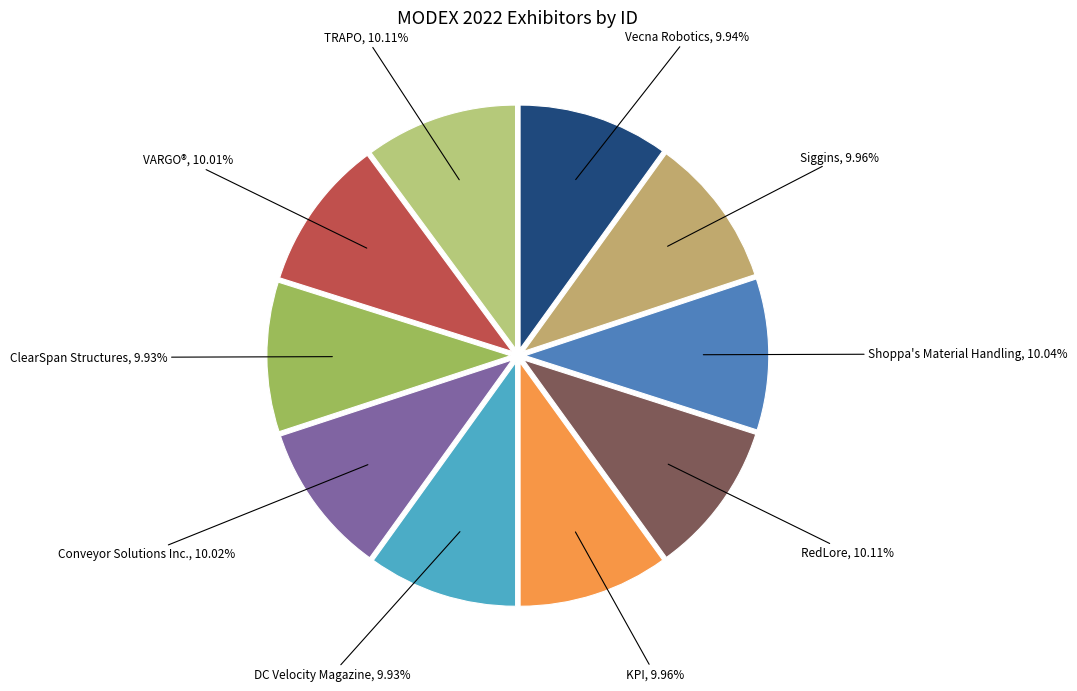

True or false: DC Velocity Magazine accounts for 19% of the total.

False